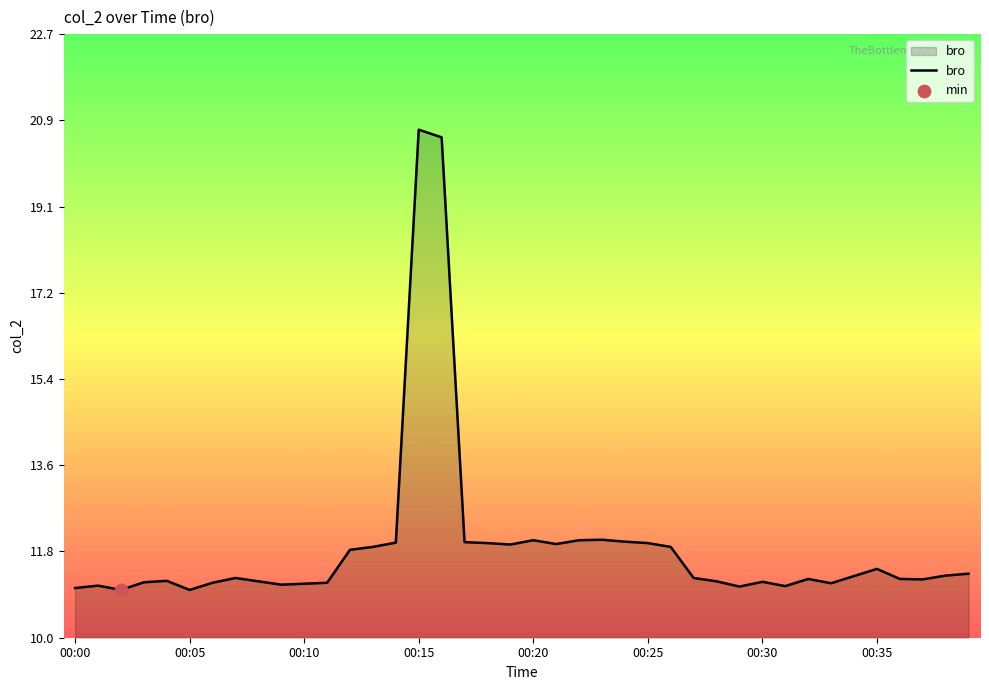

What is the greatest value displayed?

20.7